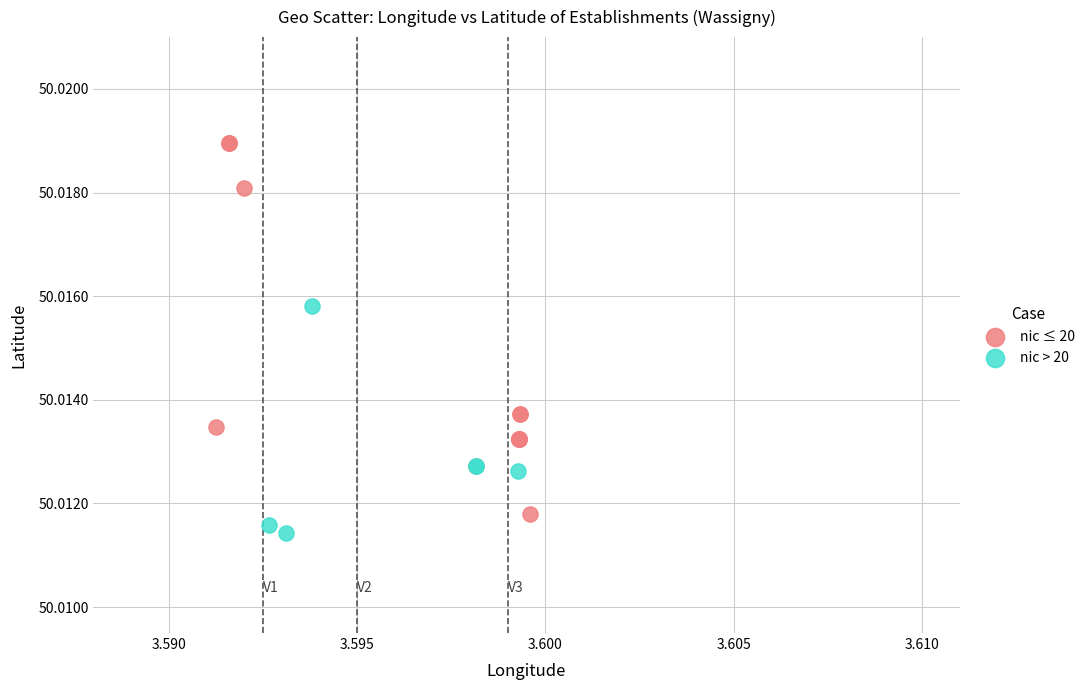

Which series has the largest Y range (max minus min)?

nic ≤ 20